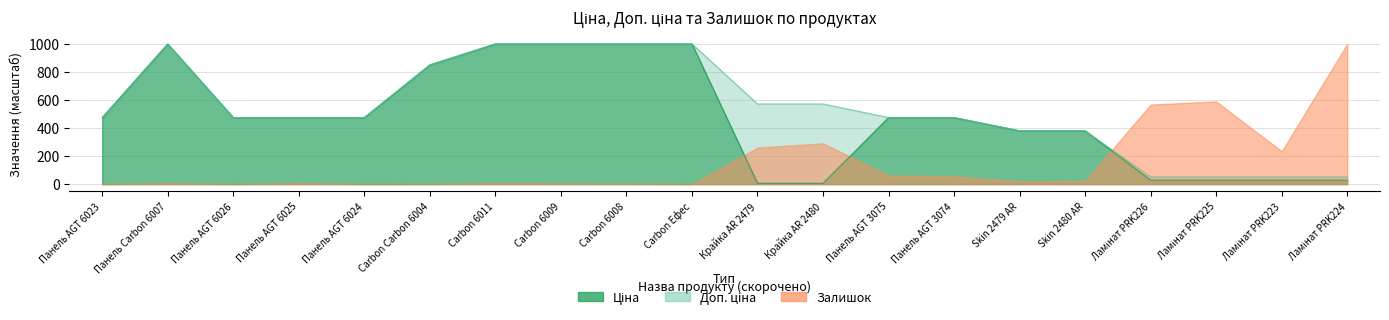

At which category does the chart reach its minimum across all series?

Крайка AR 2479